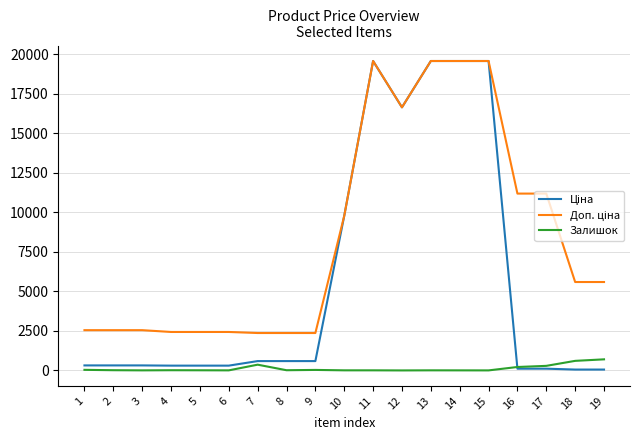

True or false: Ціна has a value of 58.4 at 16.

False